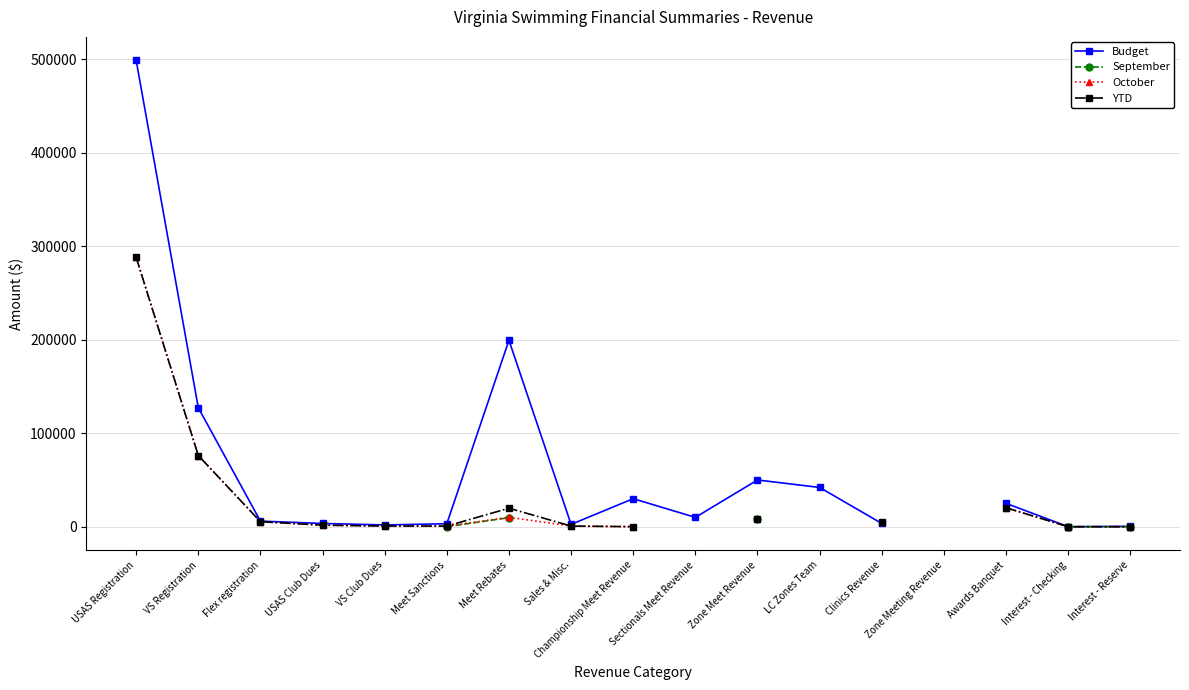

Which category has the highest value in the September series?

USAS Registration